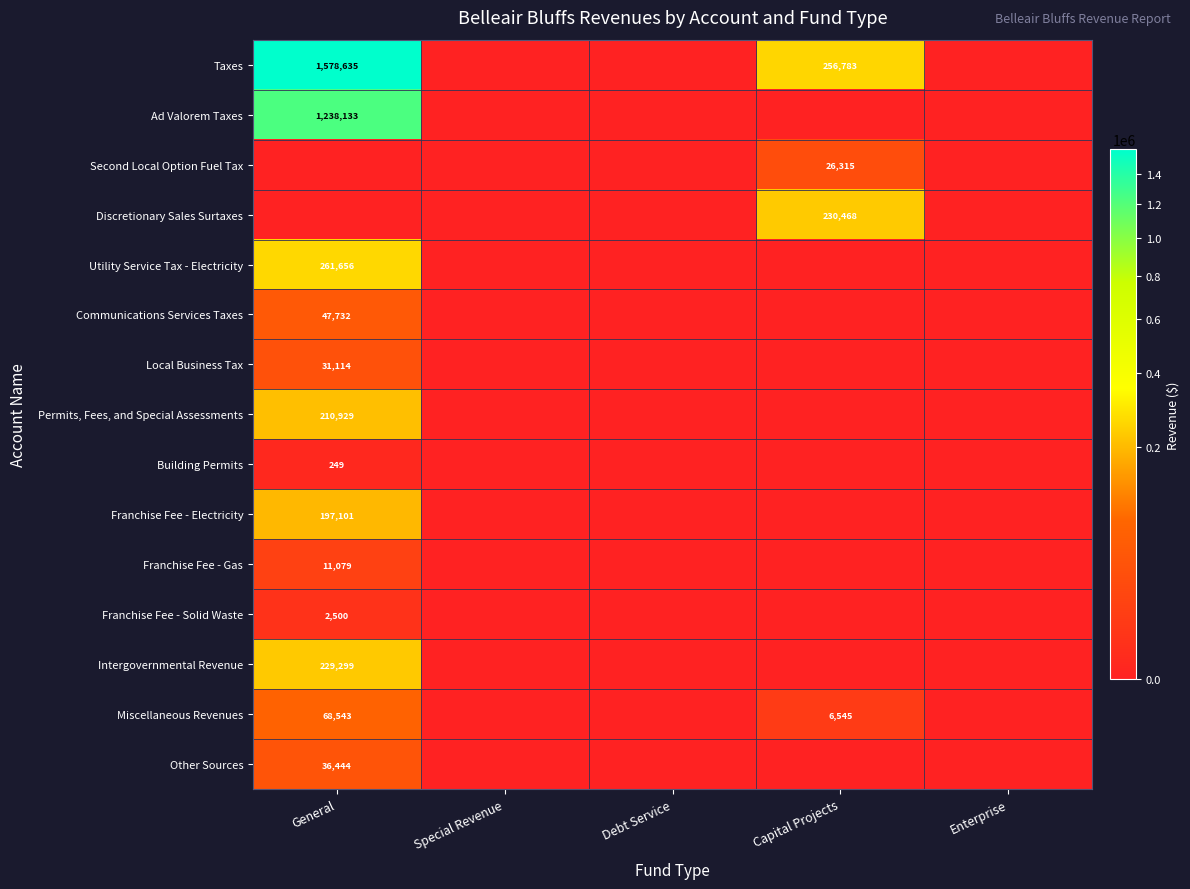

The value of Permits, Fees, and Special Assessments at General is 210929. True or false?

True